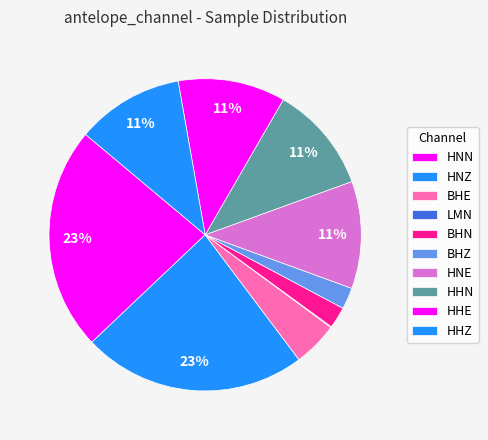

Does any single category account for the majority?

No